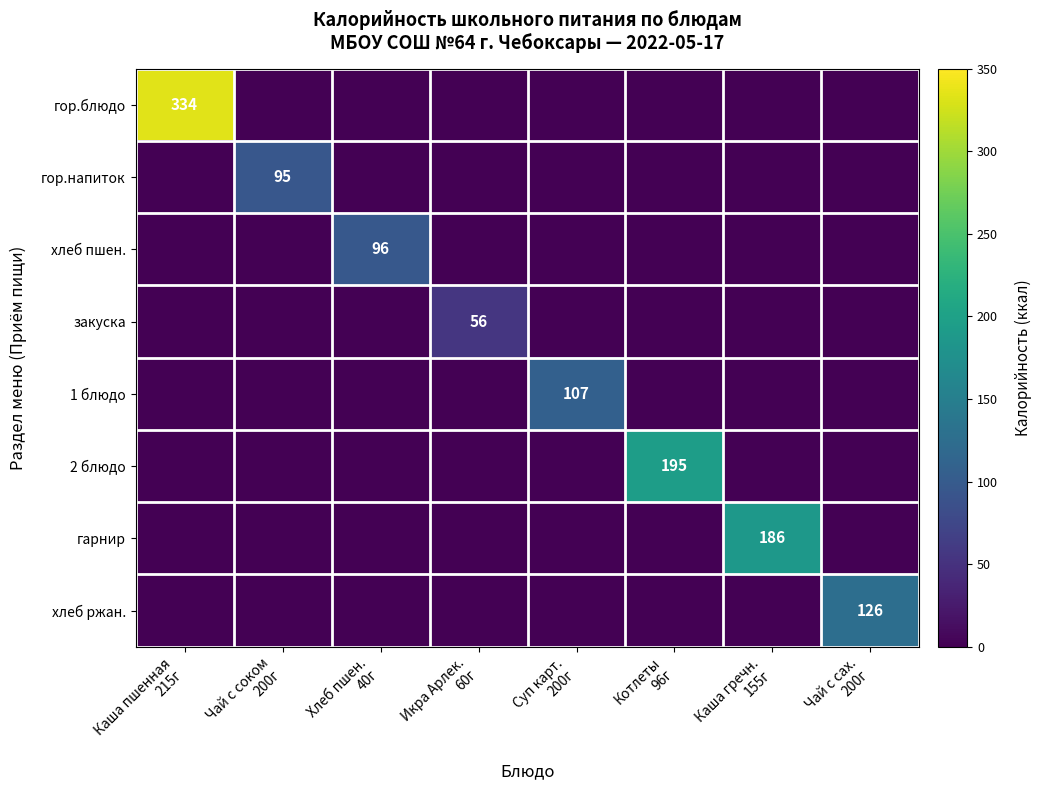

Count the number of data series in this chart.

8